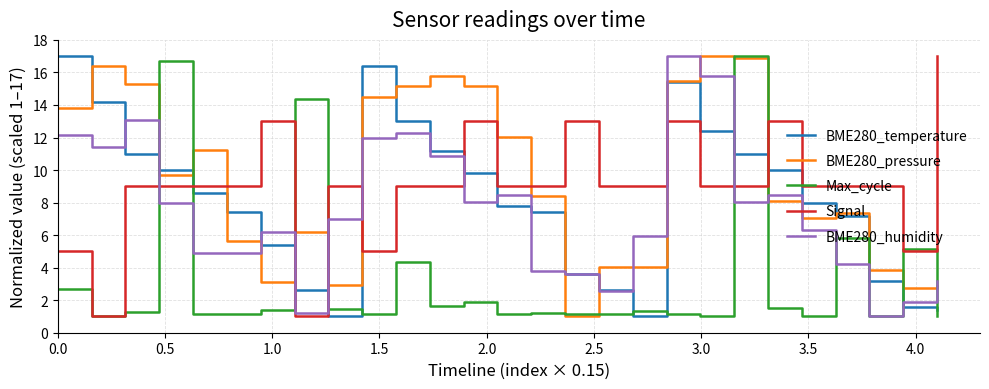

How many lines are shown in the chart?

5